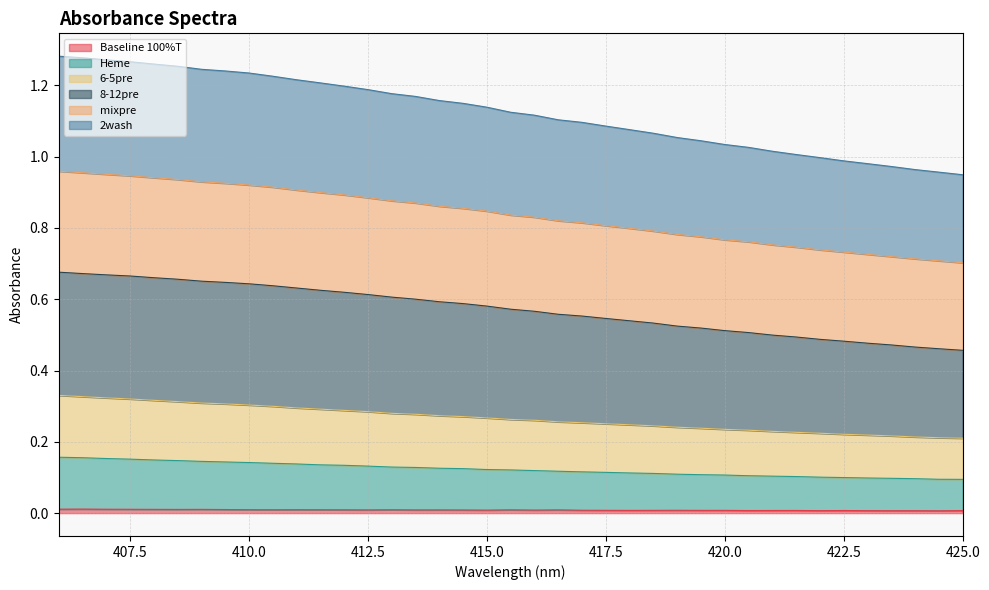

How many distinct data groups are displayed?

6